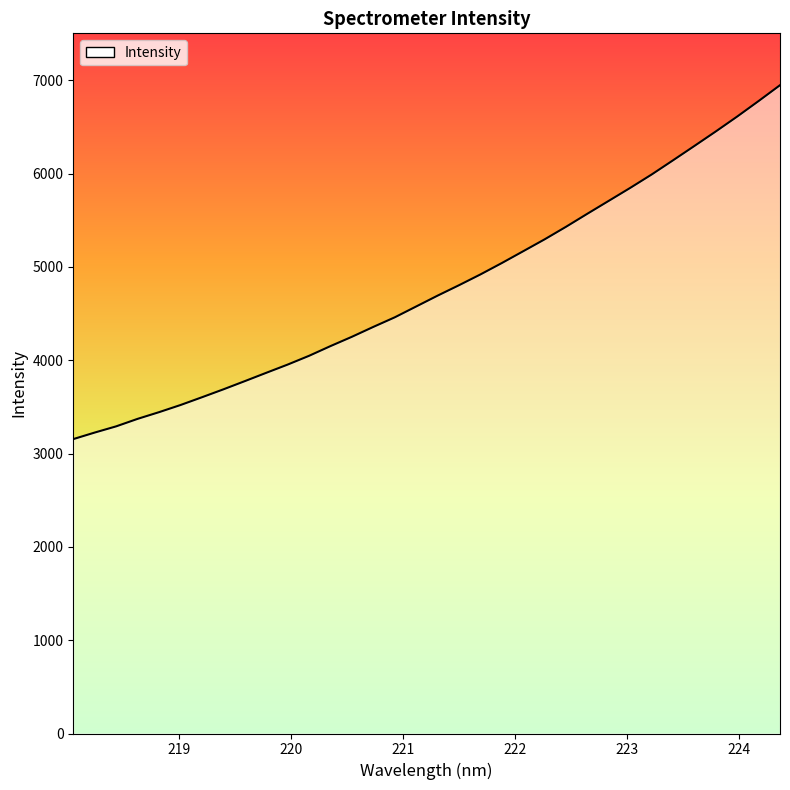

What is the minimum value shown in the chart?

3154.9